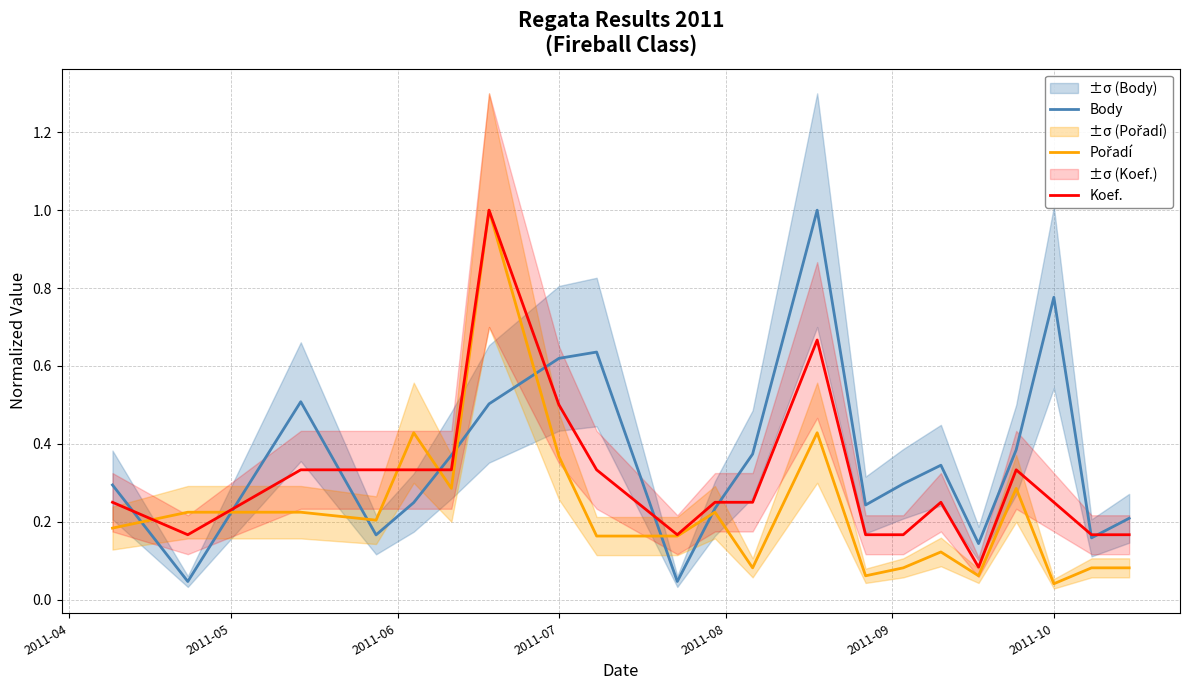

At how many categories does at least one series exceed 0?

21